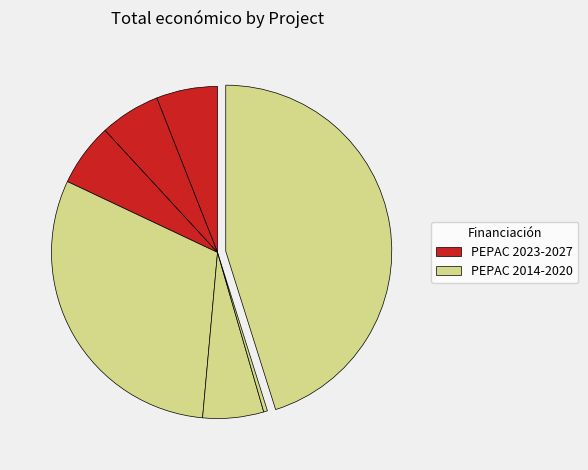

How many segments does this pie chart have?

7